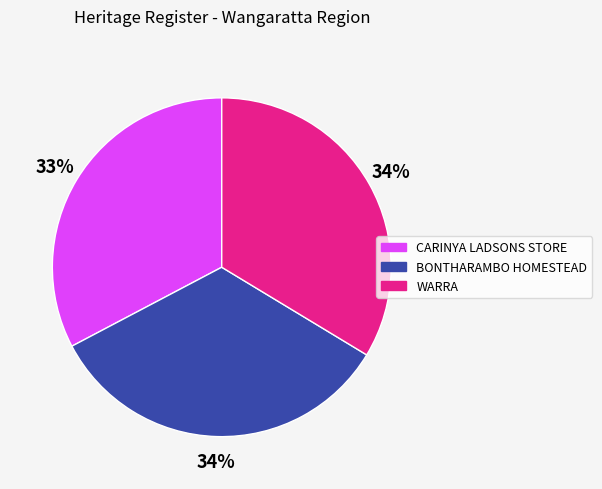

To the nearest percent, what percentage of the pie is BONTHARAMBO HOMESTEAD?

34%